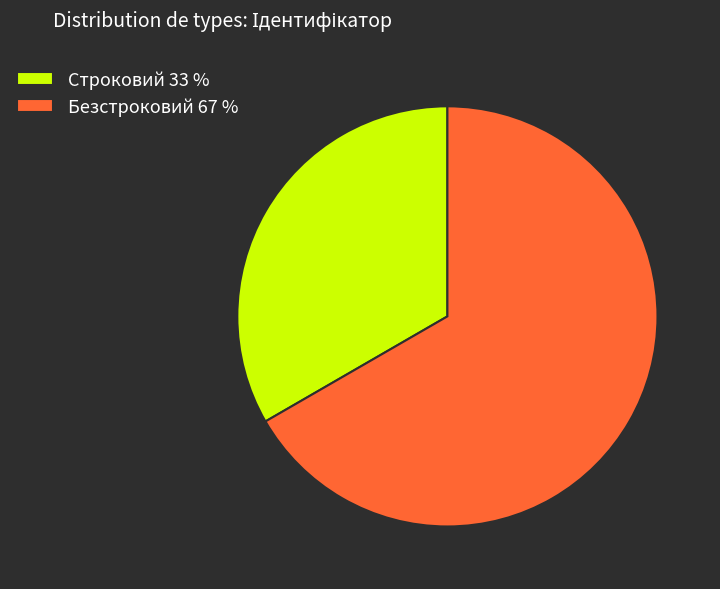

Which slice represents more than half of the pie?

Безстроковий